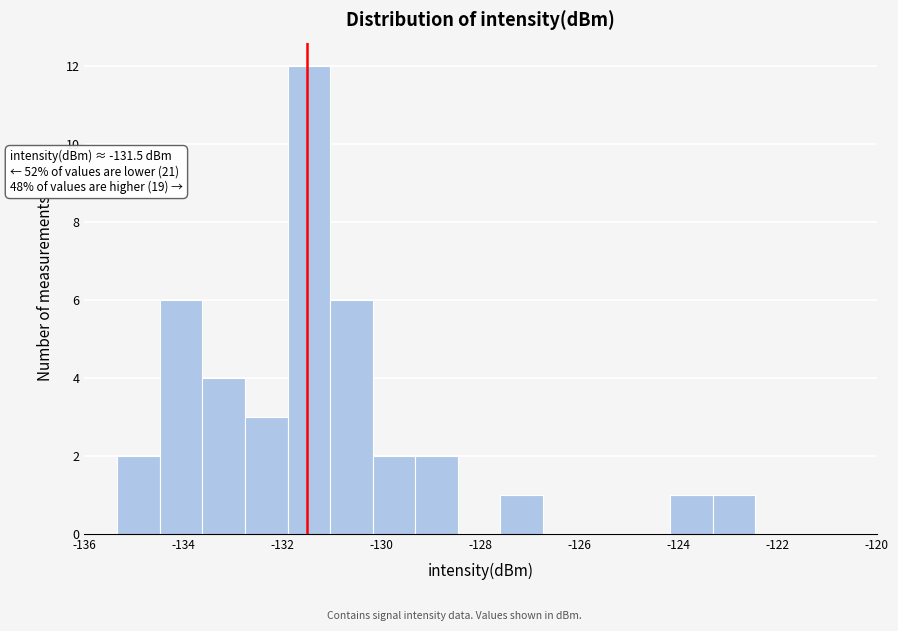

Which range on the x-axis has the tallest bar?

-131.8 to -131.0